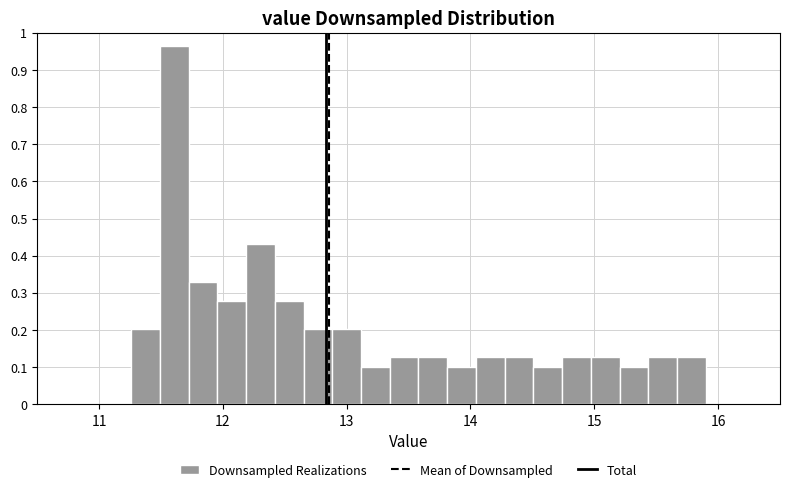

Read against the x-axis, roughly where is the centre of the tallest bar?

11.6